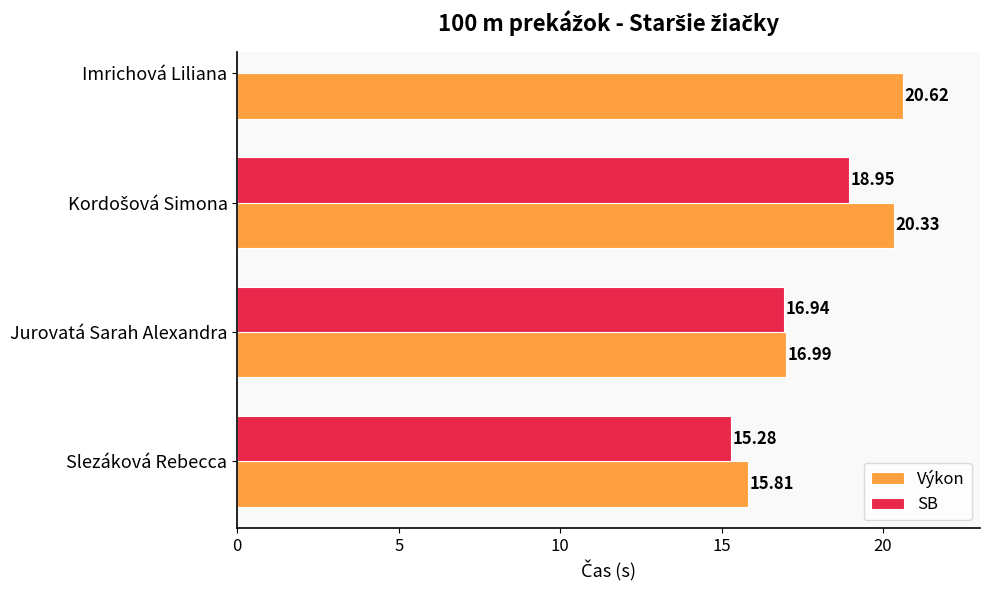

What is the value of the SB bar at the 2nd from the left?

16.9